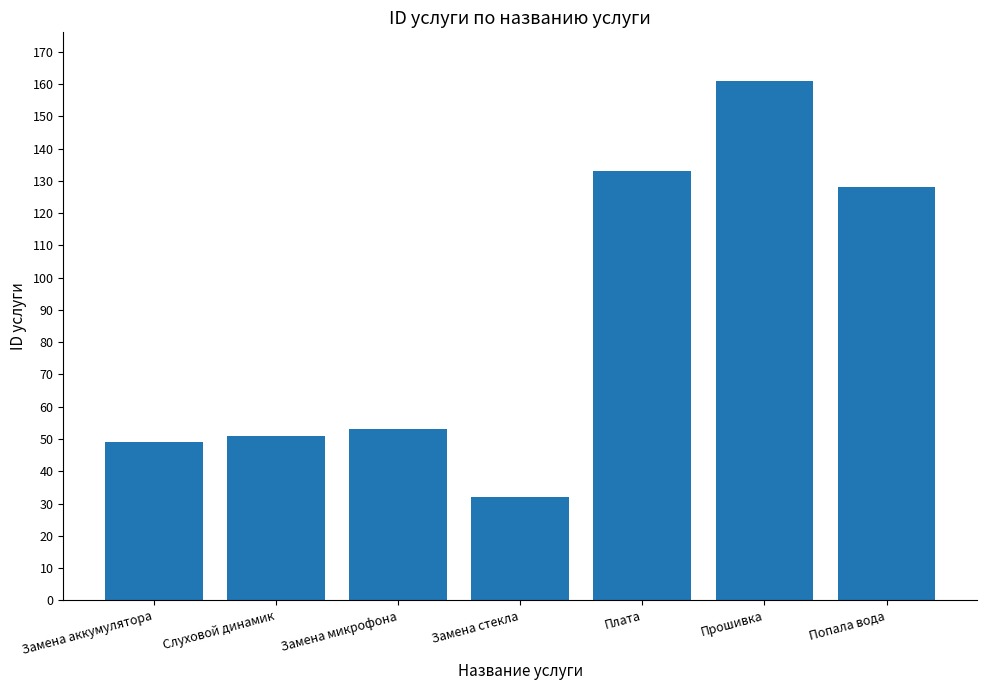

What is the difference between the maximum and second lowest values?

112